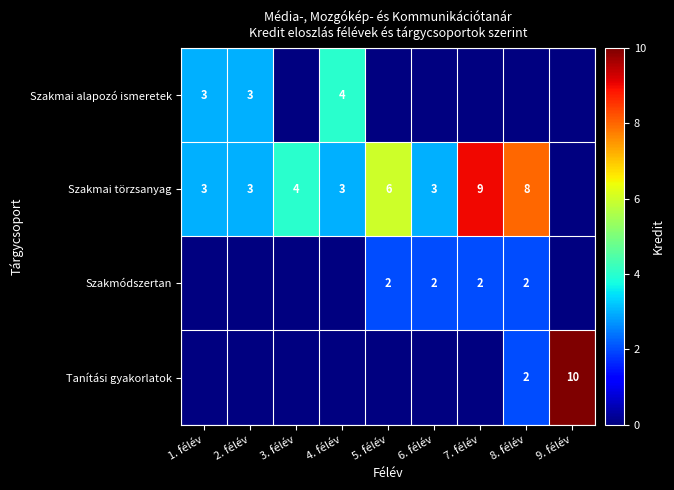

True or false: Szakmai törzsanyag has a value of 3 at 1. félév.

True